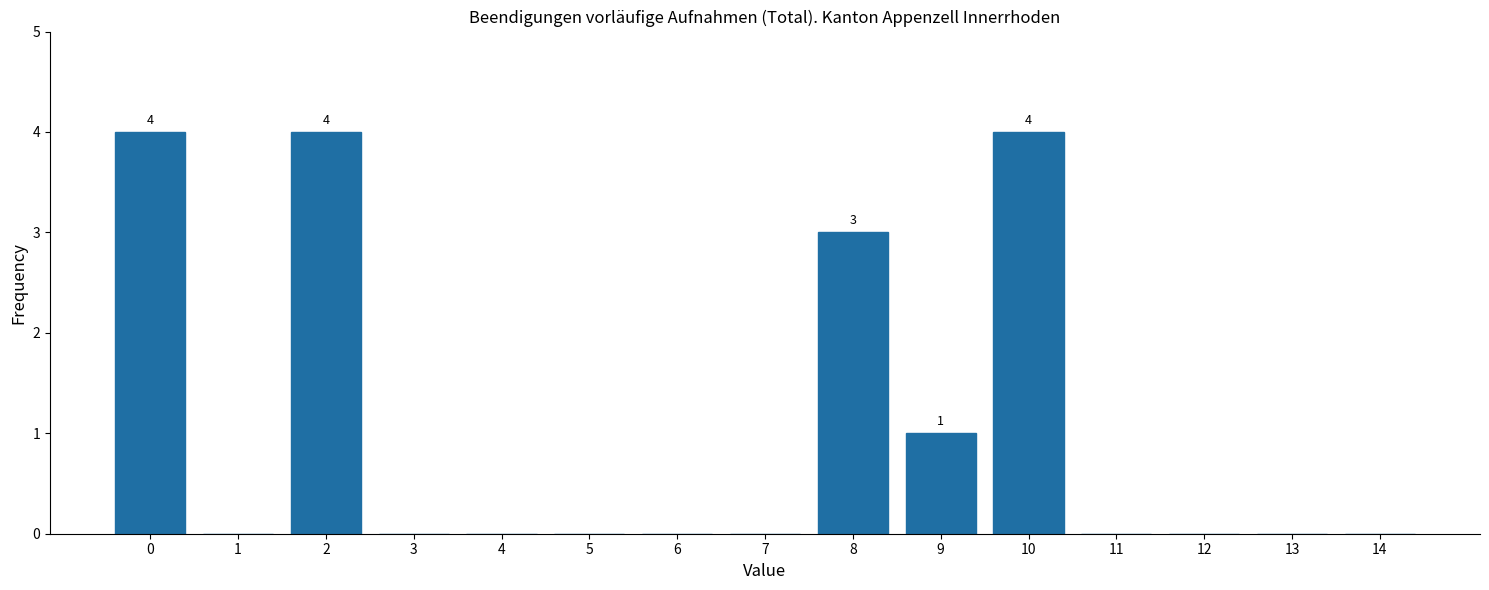

Reading right to left, list all the values displayed in this chart.

14=0	13=0	12=0	11=0	10=4	9=1	8=3	7=0	6=0	5=0	4=0	3=0	2=4	1=0	0=4